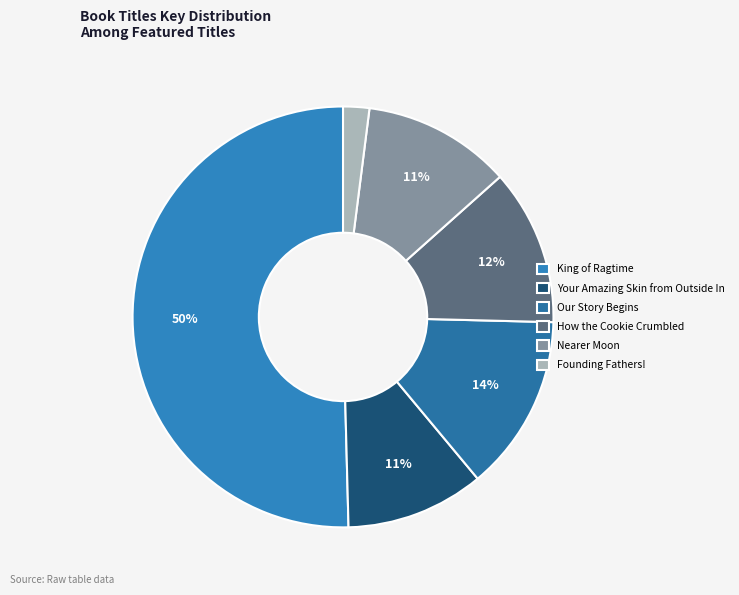

Do How the Cookie Crumbled and Nearer Moon together represent more than half of the pie?

No